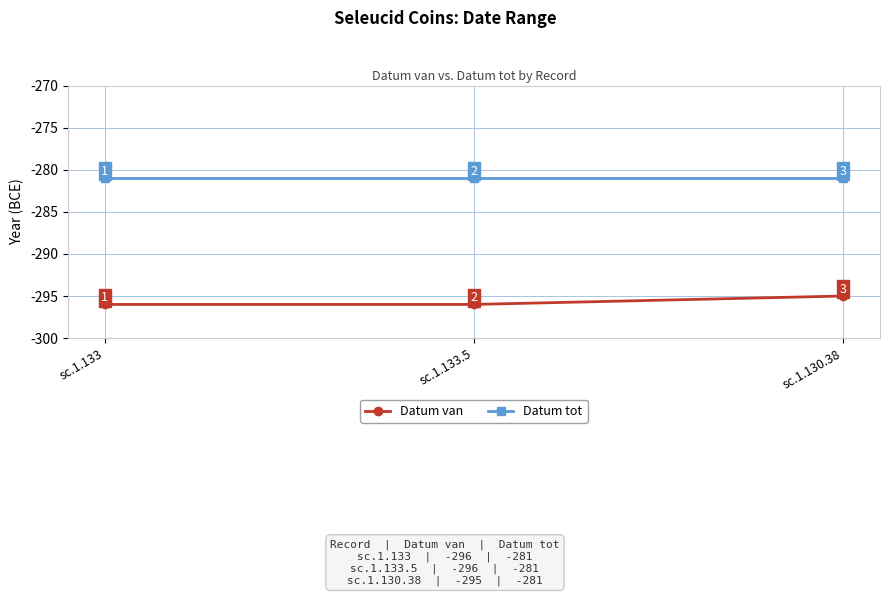

Reading left to right, extract all data points from this chart.

Datum van: sc.1.133=-296	sc.1.133.5=-296	sc.1.130.38=-295
Datum tot: sc.1.133=-281	sc.1.133.5=-281	sc.1.130.38=-281